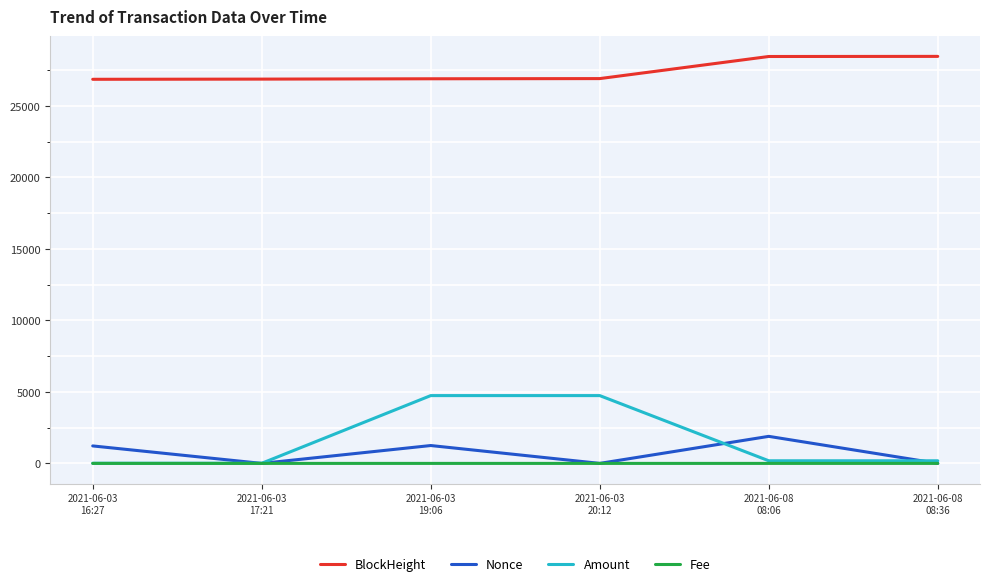

What is the sum of all Nonce values?

4365.0